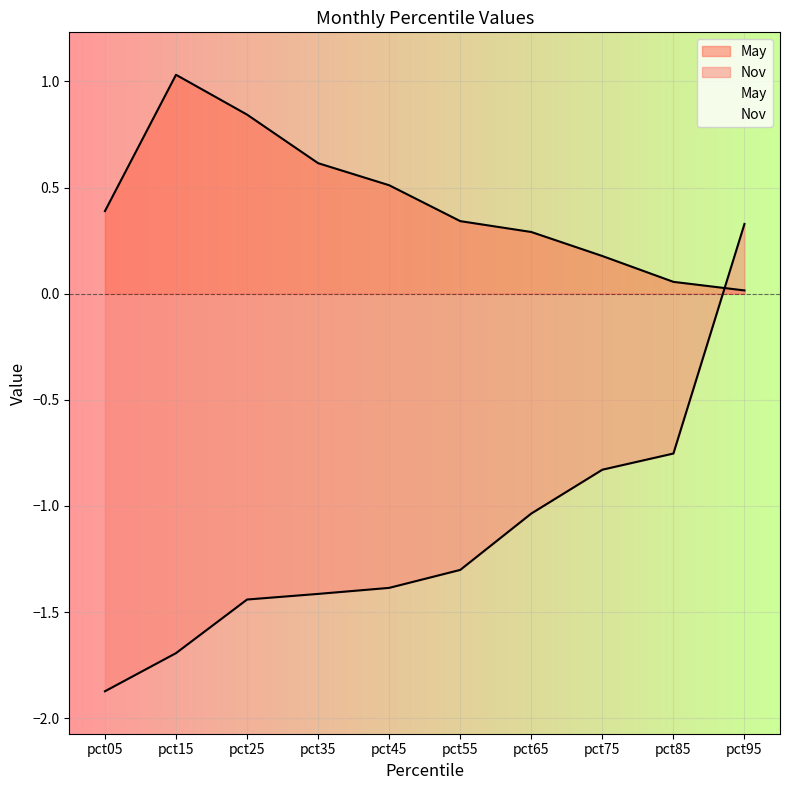

How many data points does each series have?

10